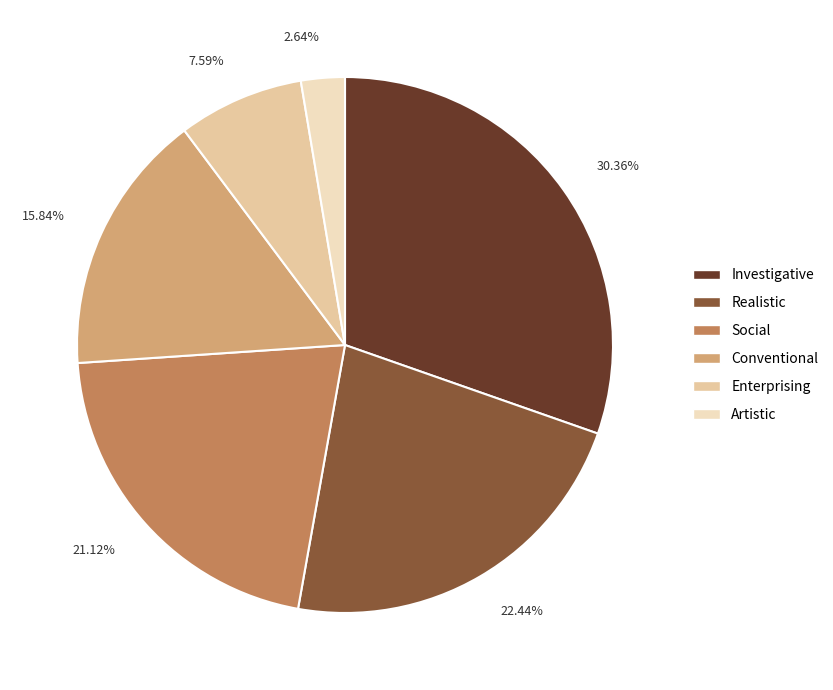

What is the smallest slice in the pie chart?

Artistic